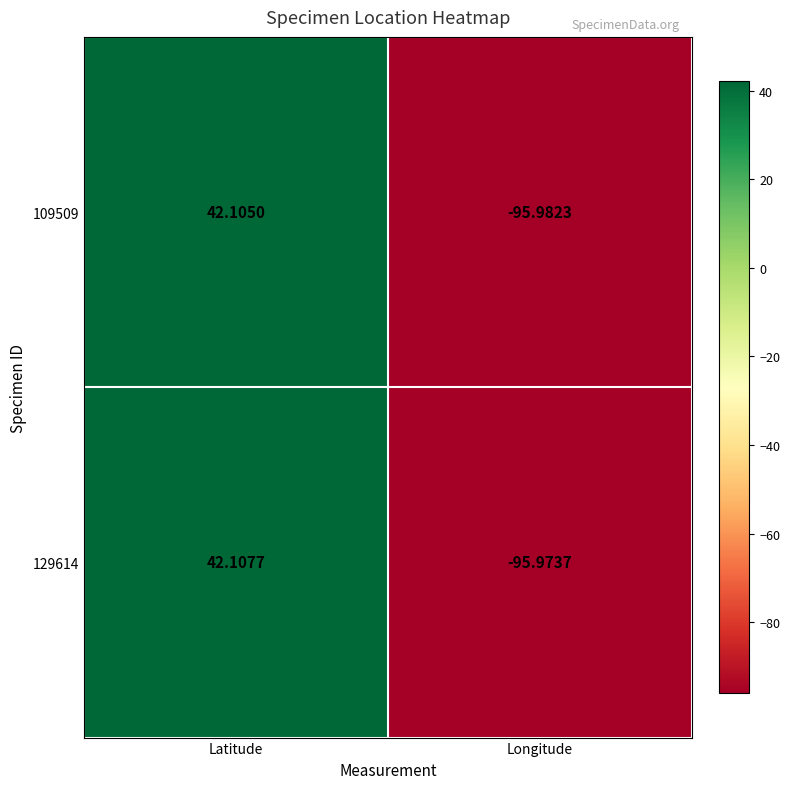

At which category is the sum across all series the highest?

Latitude